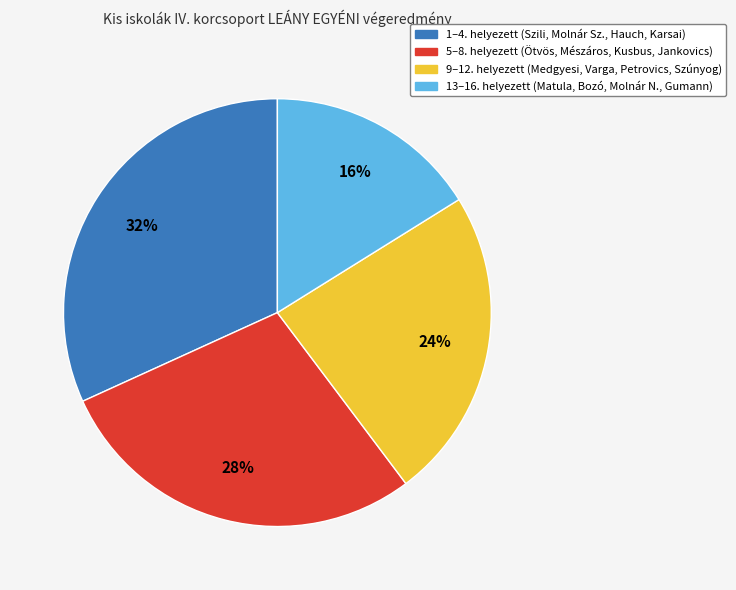

What is the largest slice in the pie chart?

1–4. helyezett (Szili, Molnár Sz., Hauch, Karsai)